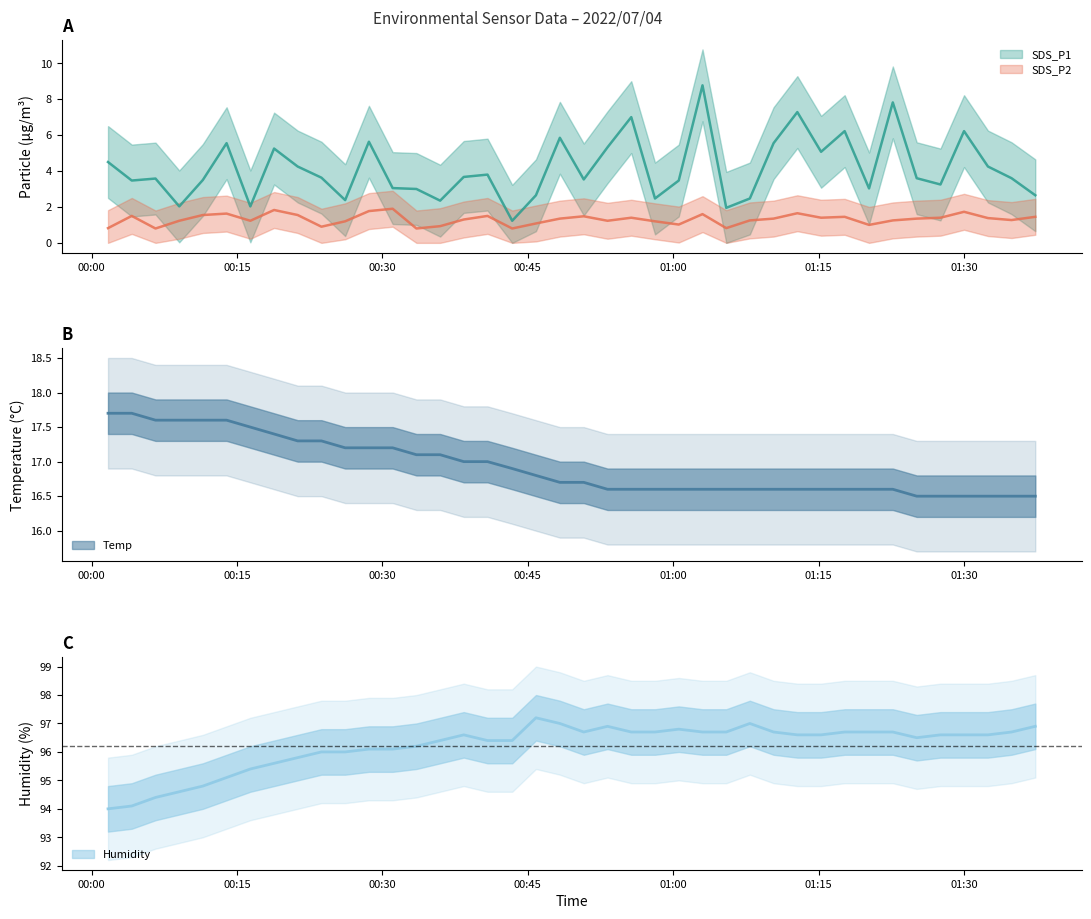

True or false: Humidity and Temp cross at least once.

False